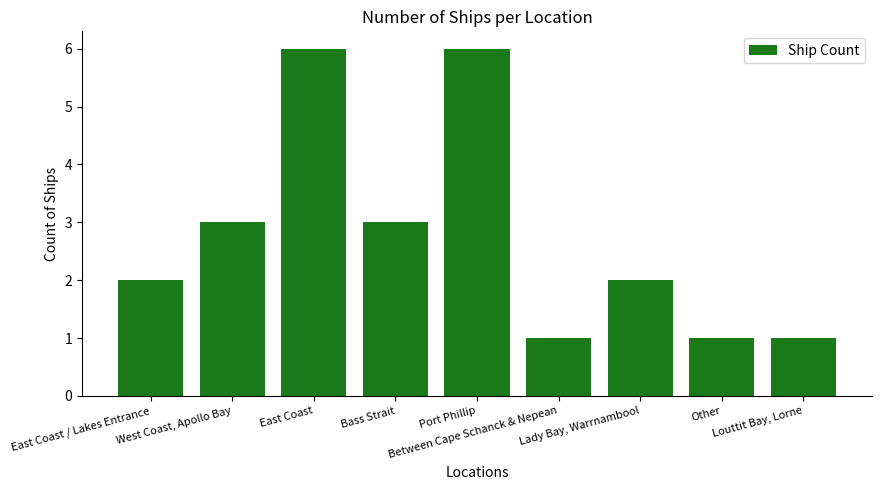

How many values are between 1 and 3?

7